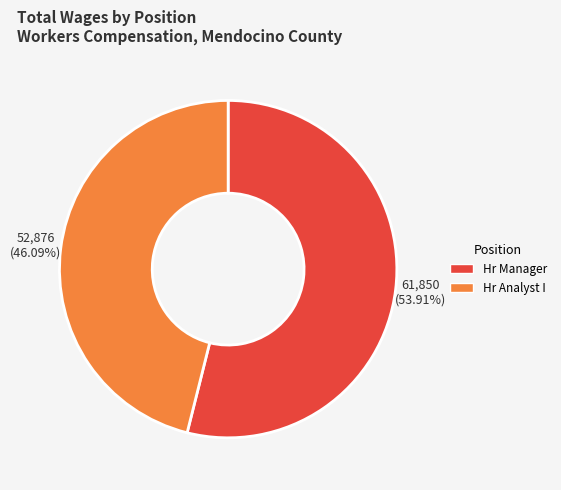

To the nearest percent, what is the difference between the largest and smallest slice percentages?

8%